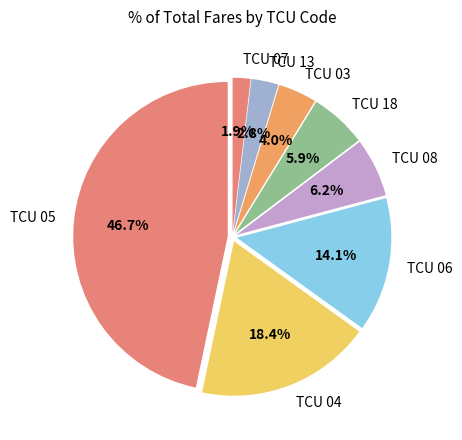

What is the smallest slice in the pie chart?

TCU 07